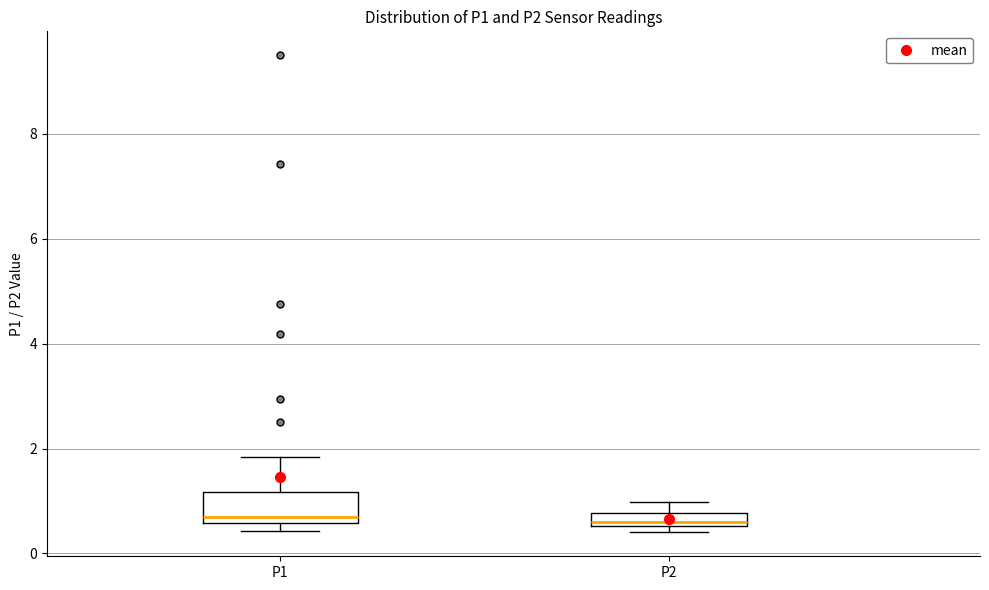

Where does the median line of the box for P1 sit on the y-axis? The values are not printed on the chart, so give them approximately, as read against the axis.

0.8